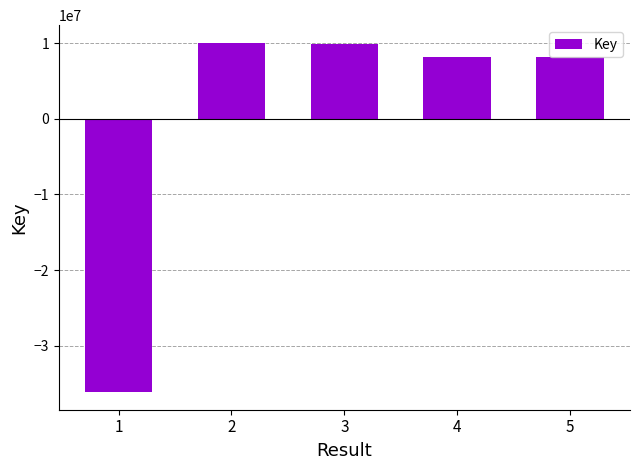

The chart shows a value of 8101150.8 at 4. True or false?

True